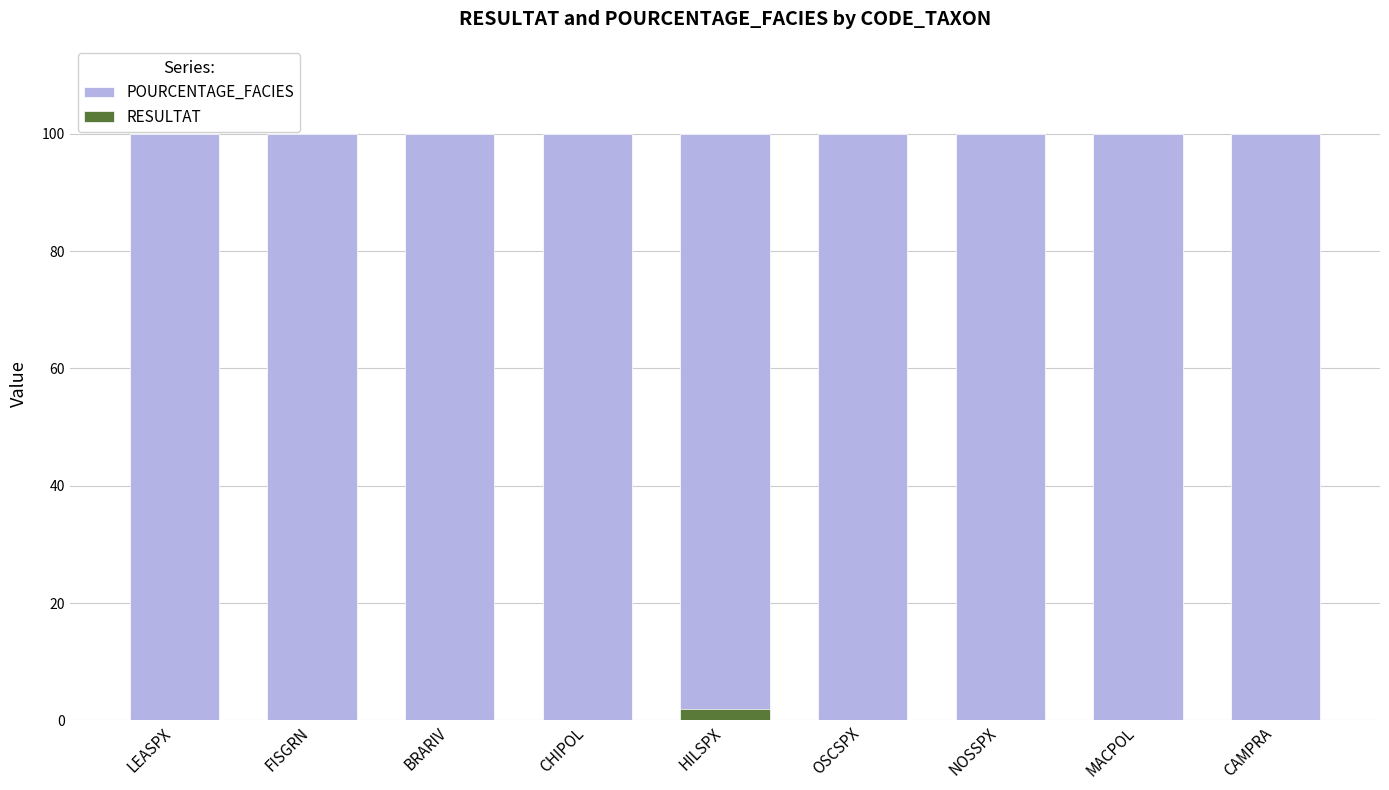

Which series has the widest spread of values?

RESULTAT